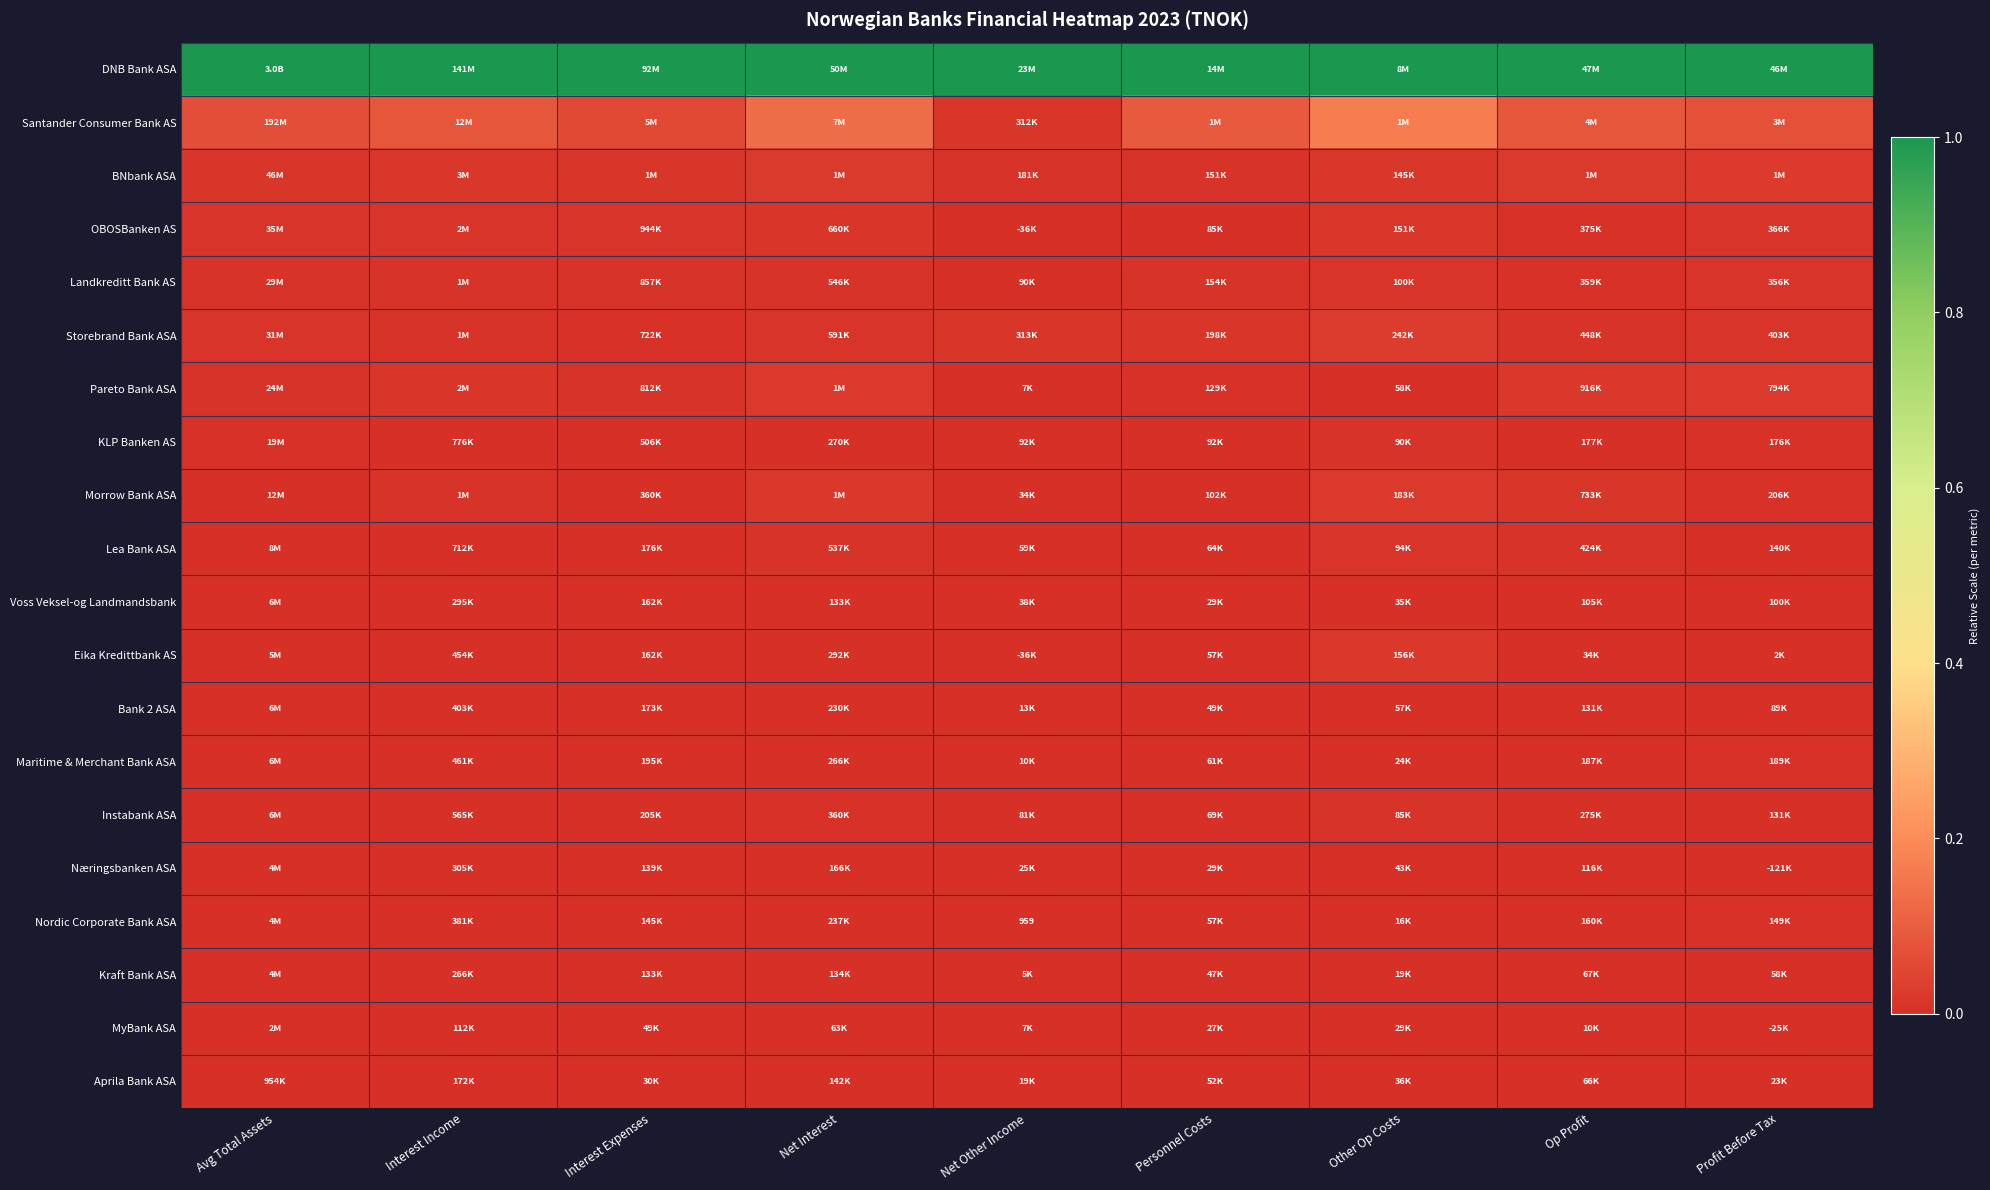

Which has a higher value, Net Interest or Personnel Costs?

Net Interest